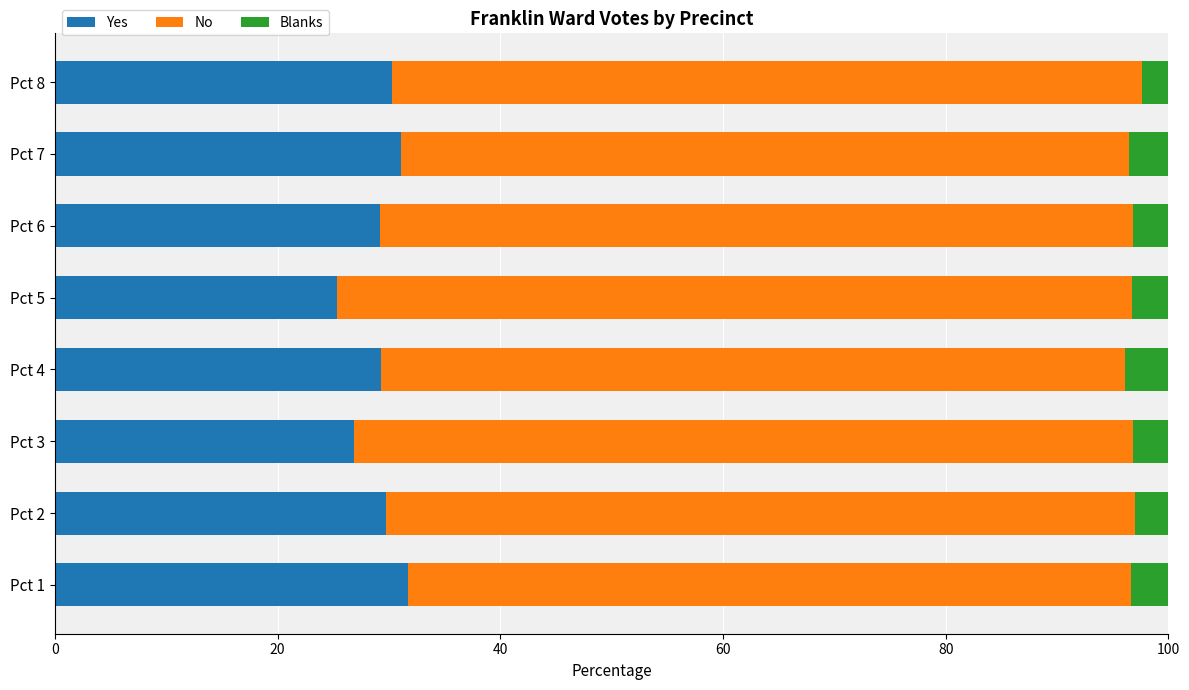

What is the total value across all series at Pct 8?

100.0